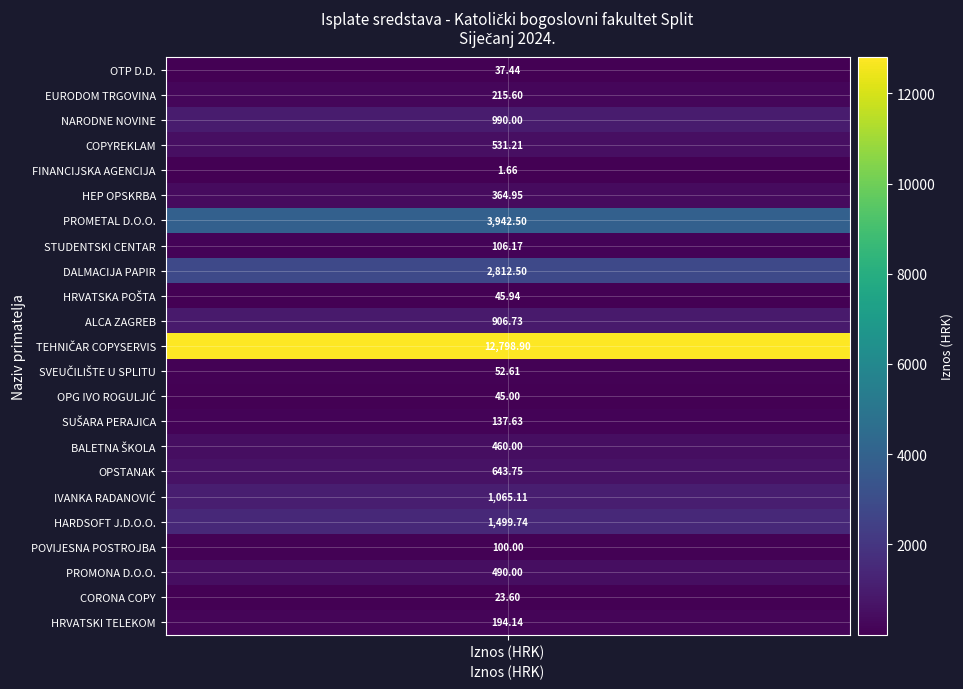

The chart shows a value of 45.0 at 13. True or false?

True